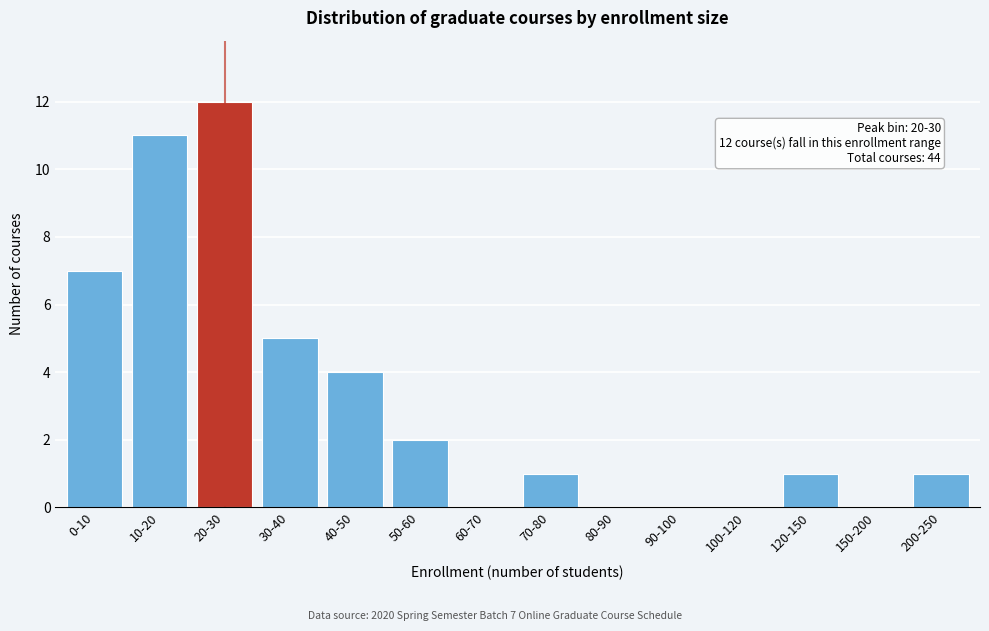

Reading left to right, list all the values displayed in this chart.

0-10=7	10-20=11	20-30=12	30-40=5	40-50=4	50-60=2	60-70=0	70-80=1	80-90=0	90-100=0	100-120=0	120-150=1	150-200=0	200-250=1